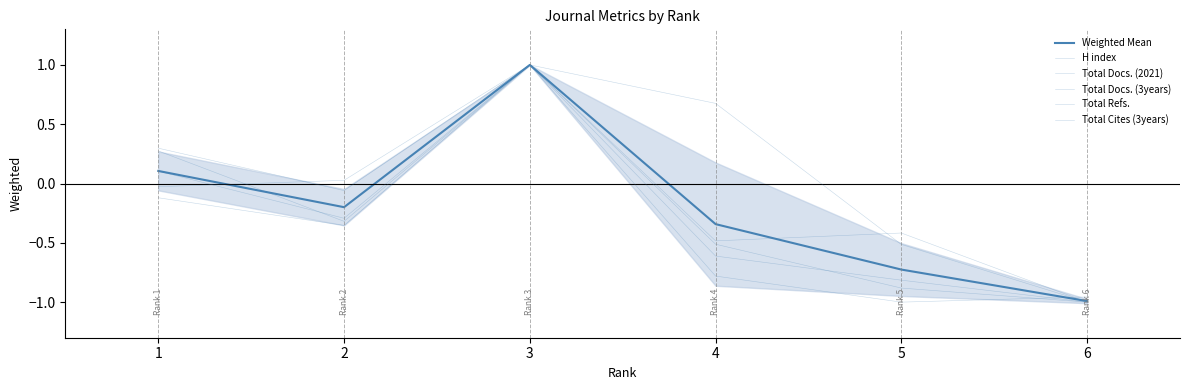

Is it true that H index equals -0.0 at 1?

False